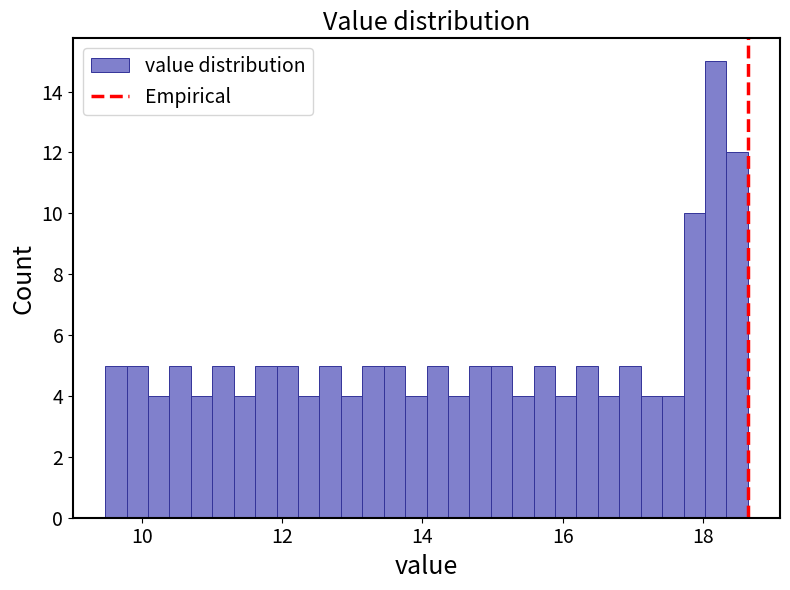

Read against the x-axis, roughly where is the centre of the tallest bar?

18.2